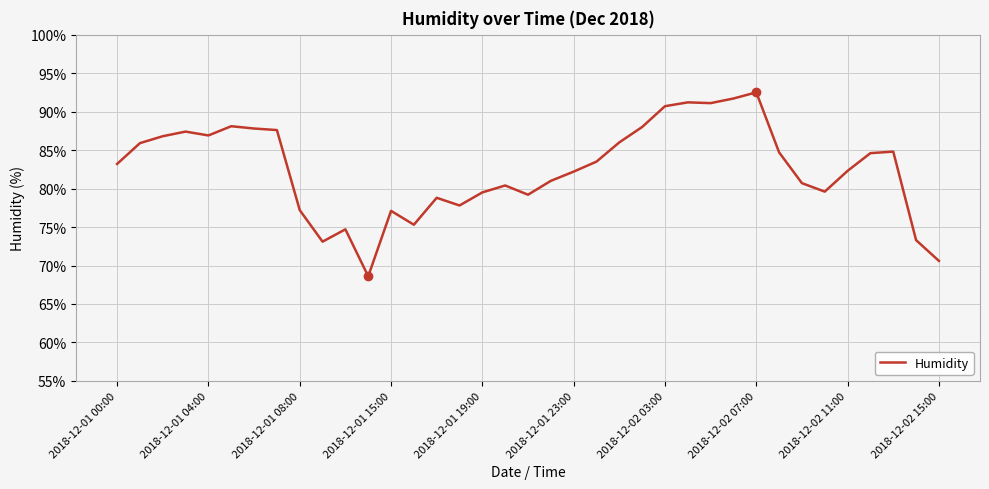

What is the difference between the maximum and minimum values?

23.9